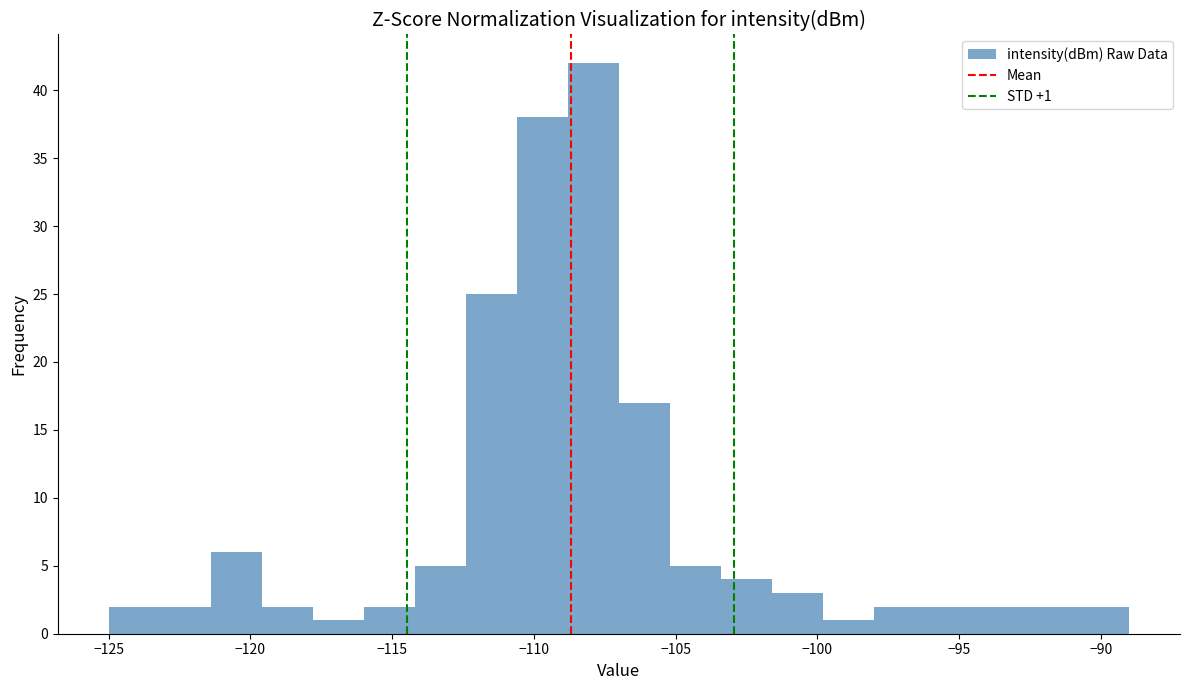

Read against the x-axis, roughly where is the centre of the tallest bar?

-108.0